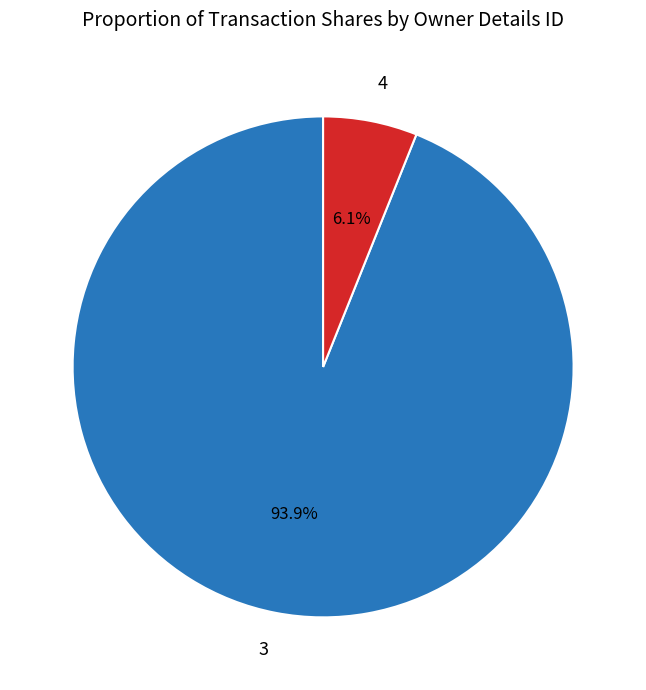

How many slices are in this pie chart?

2